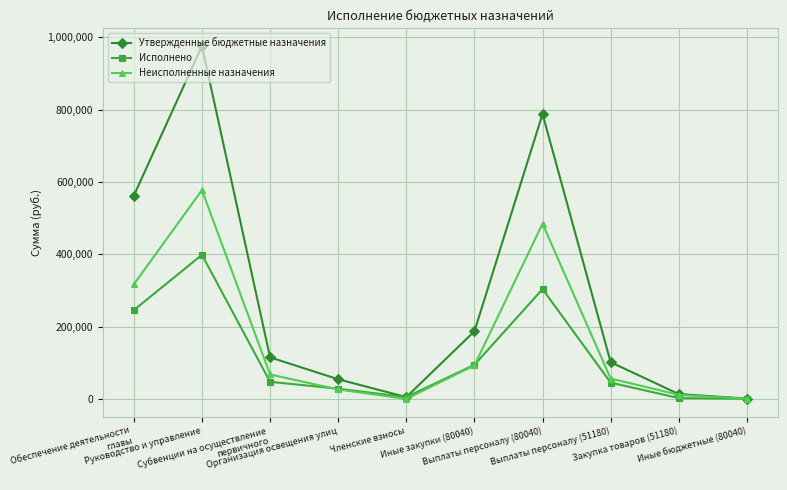

What is the maximum value for Неисполненные назначения?

577576.6